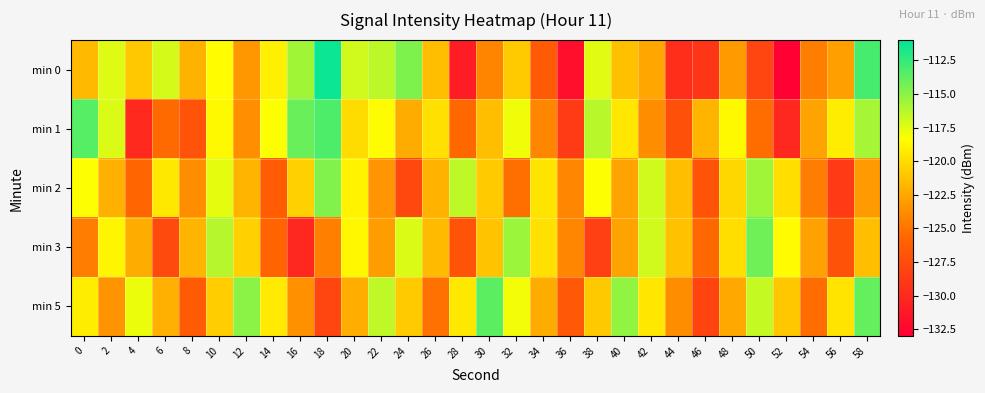

Which series has the largest total across all categories?

min 5